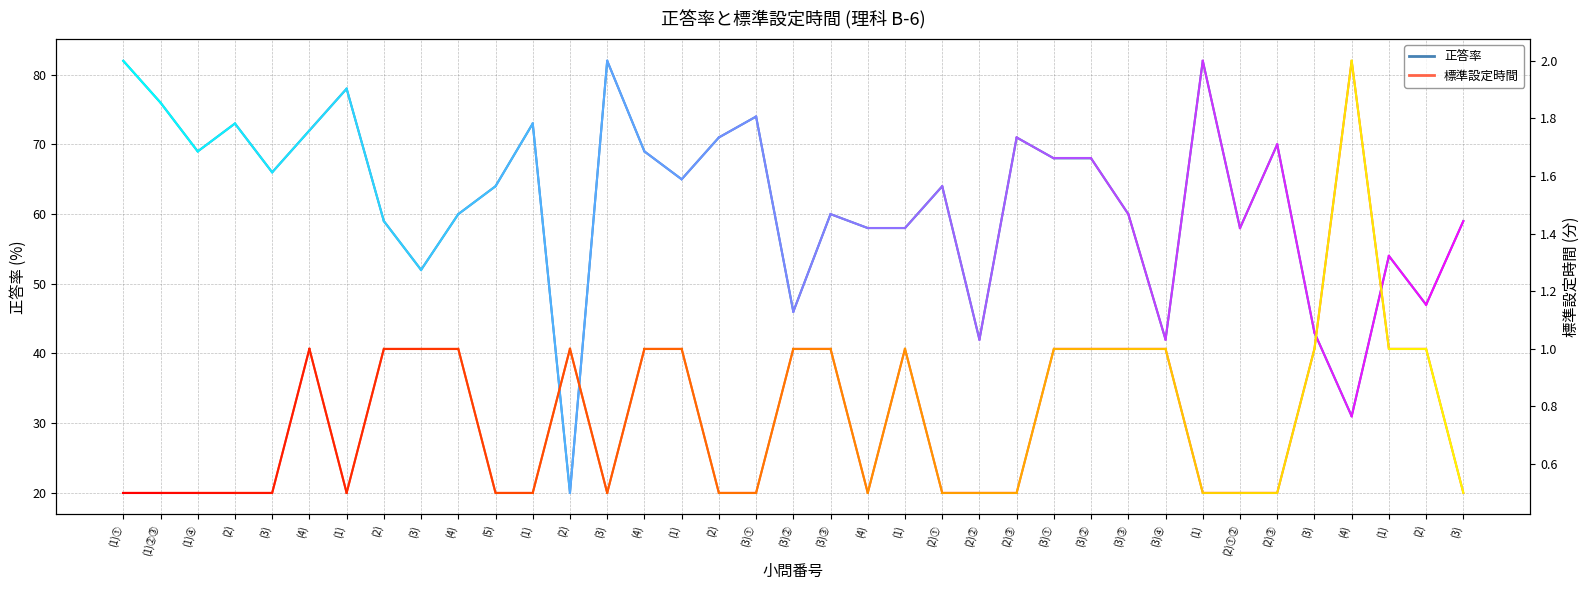

Rank the series at (3) from highest to lowest value.

正答率, 標準設定時間